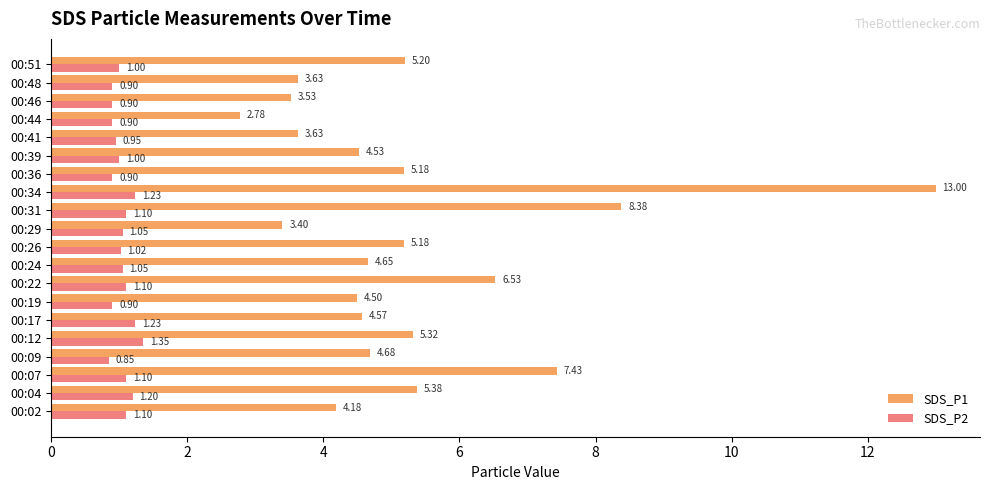

Between 00:34 and 00:46, which series saw the biggest shift?

SDS_P1